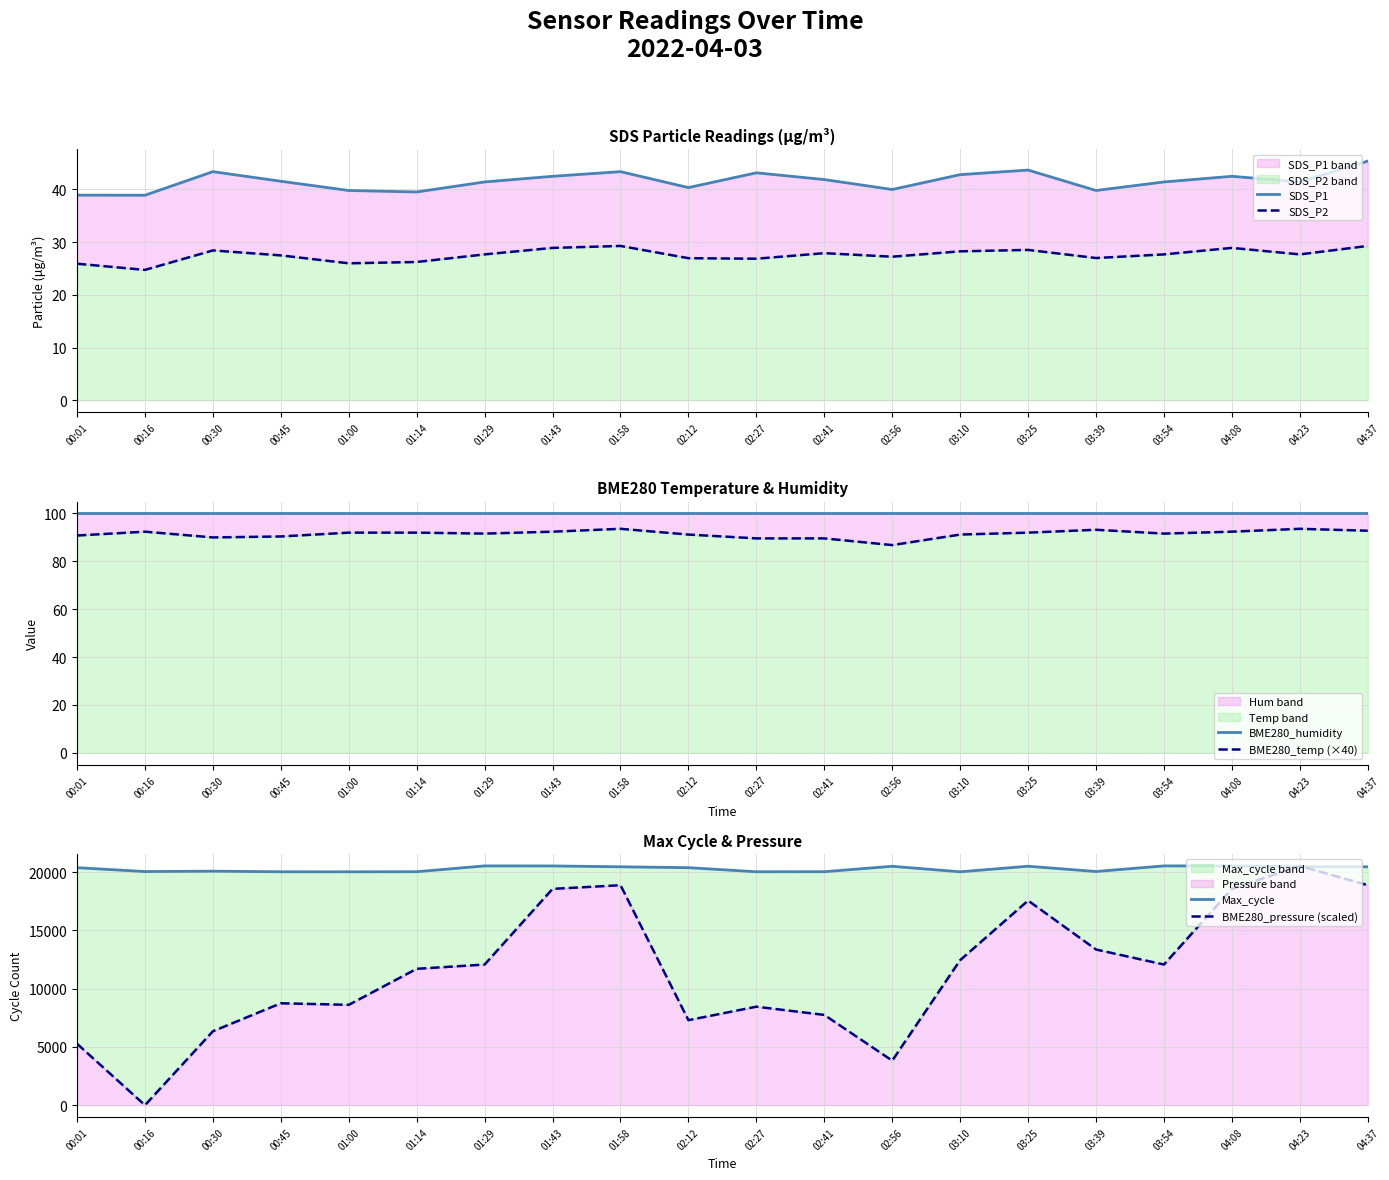

The value of BME280_temp (×40) at 01:00 is 92.0. True or false?

True